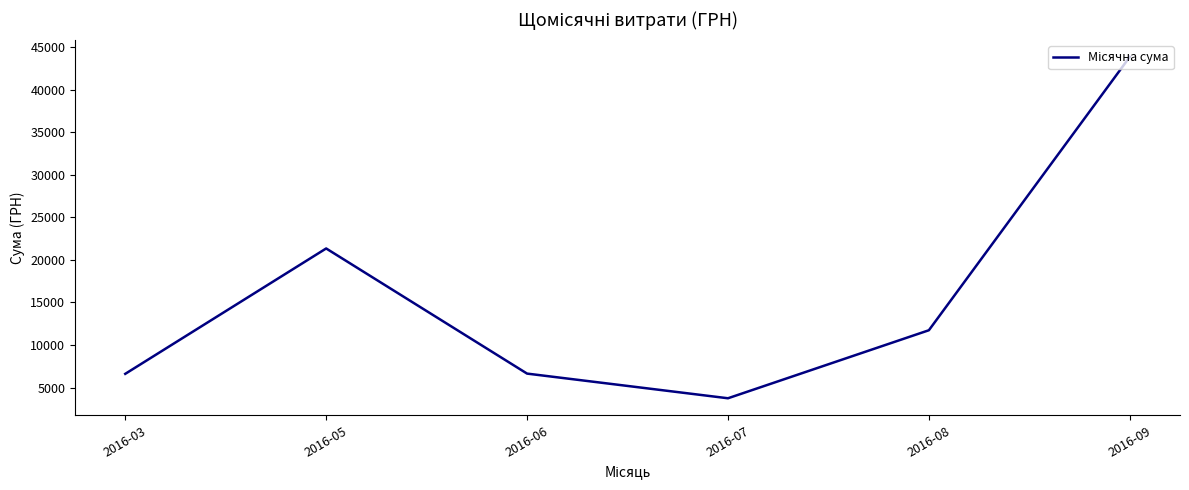

What is the change in value from 2016-03 to 2016-09?

+37260.9